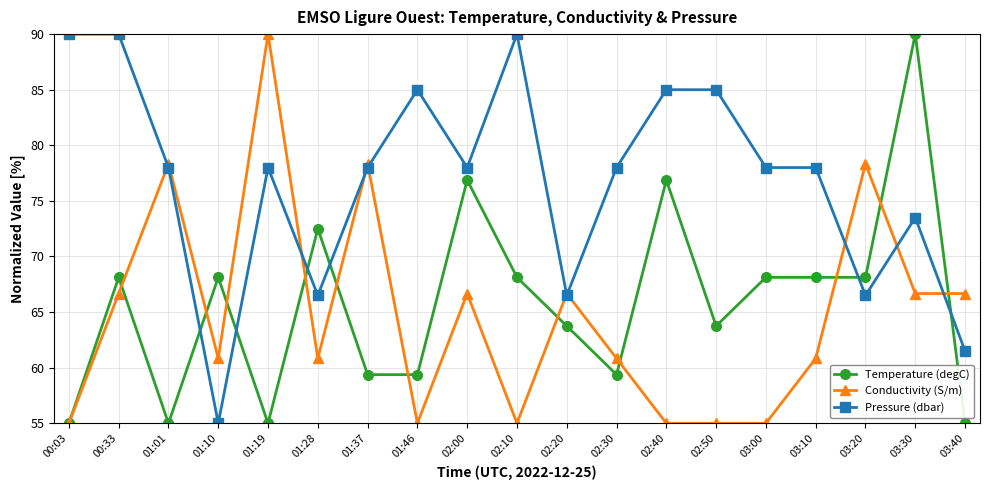

Is the value of Conductivity (S/m) at 02:00 greater than the value of Pressure (dbar) at 01:37?

No